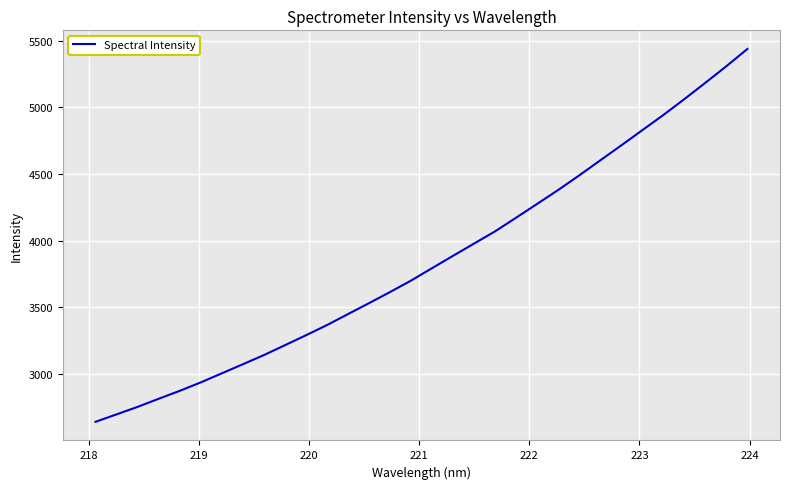

What is the maximum value shown in the chart?

5438.8